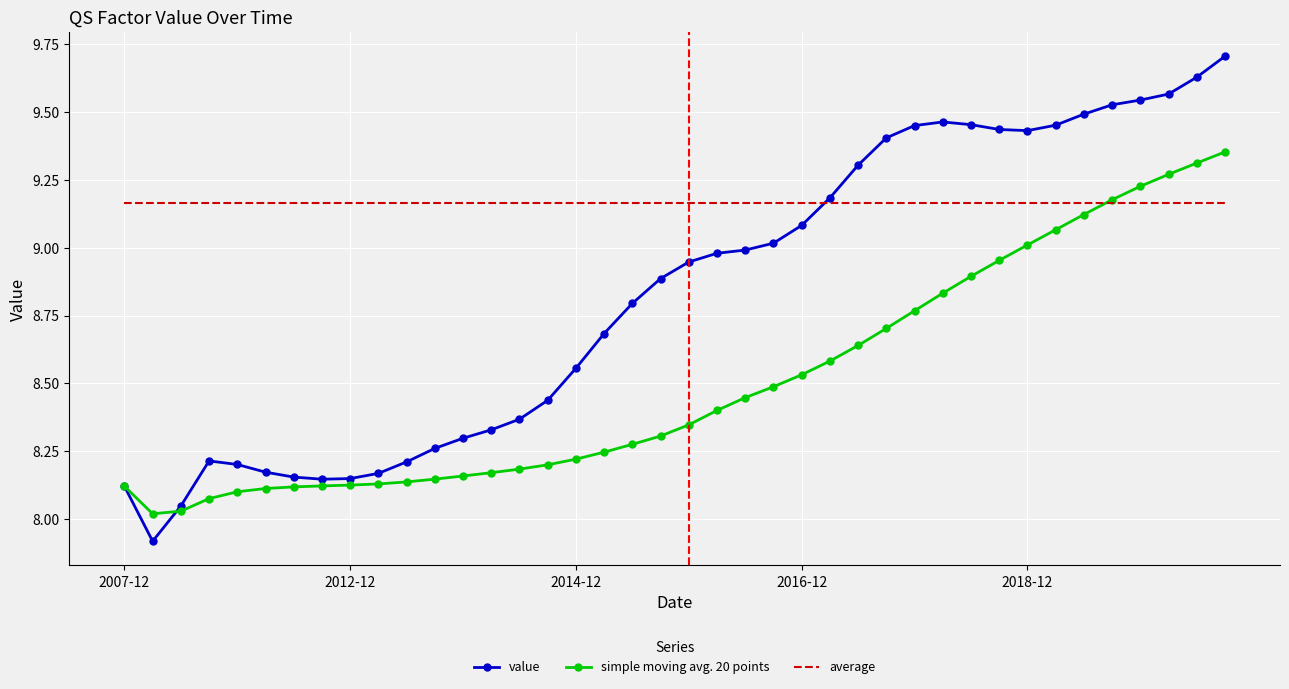

What are all the series names shown in the legend?

value, simple moving avg. 20 points, average